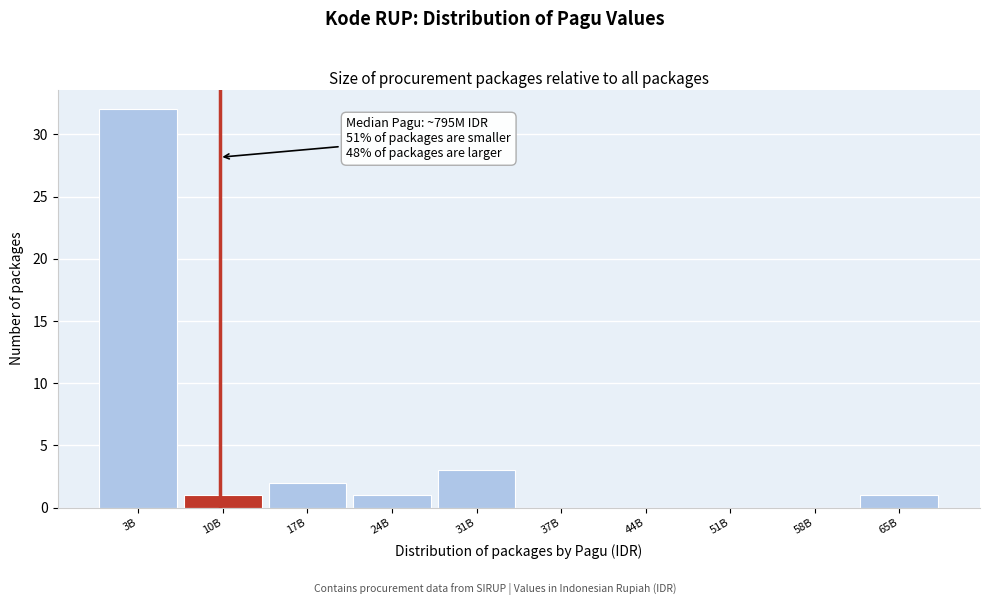

Reading left to right, extract all data points from this chart.

3B=32	10B=1	17B=2	24B=1	31B=3	37B=0	44B=0	51B=0	58B=0	65B=1